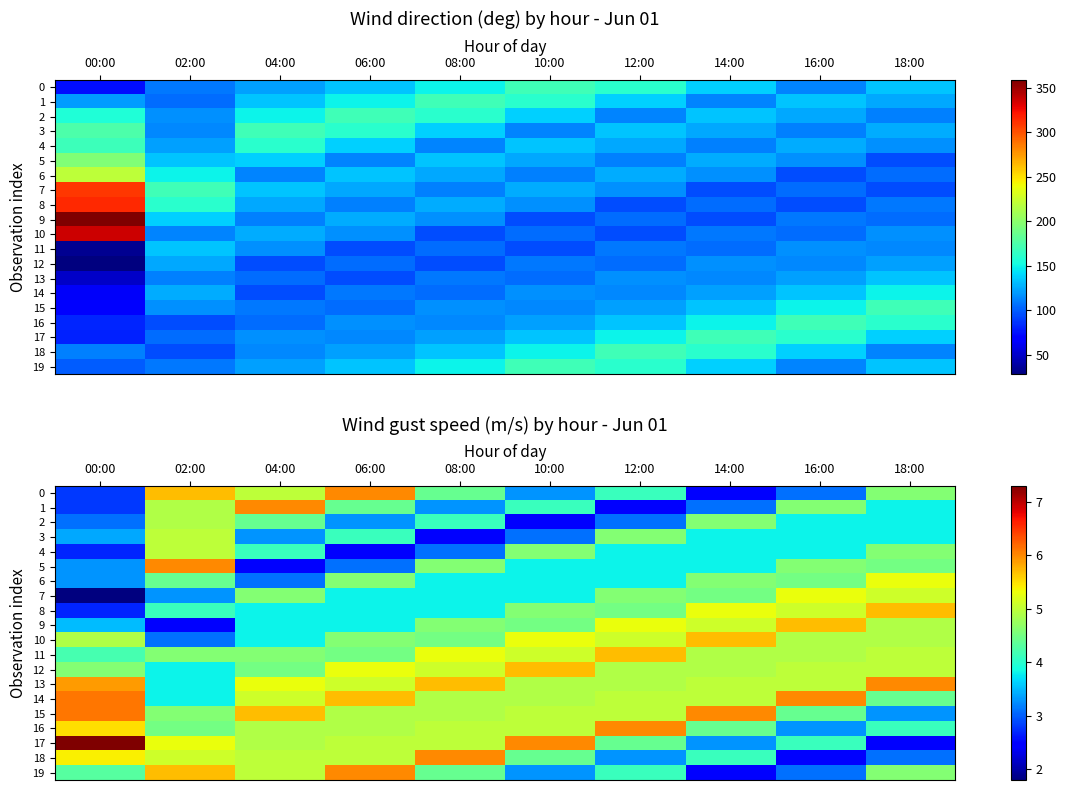

Rank the series by their maximum value, from lowest to highest.

2, 3, 4, 6, 7, 8, 9, 10, 11, 12, 0, 1, 5, 13, 16, 18, 19, 14, 15, 17